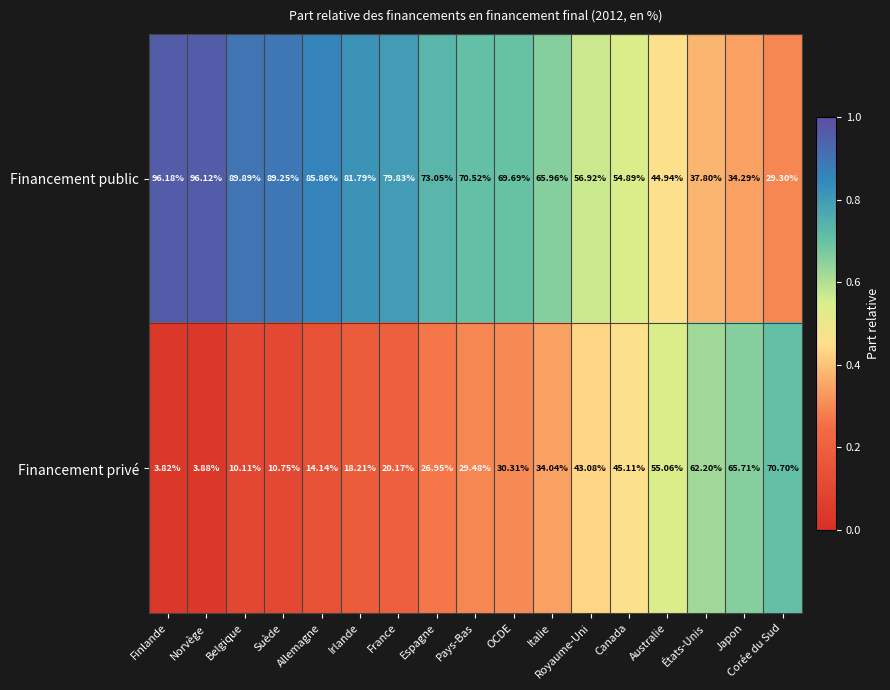

List the series in order of their overall mean, highest first.

Financement public, Financement privé